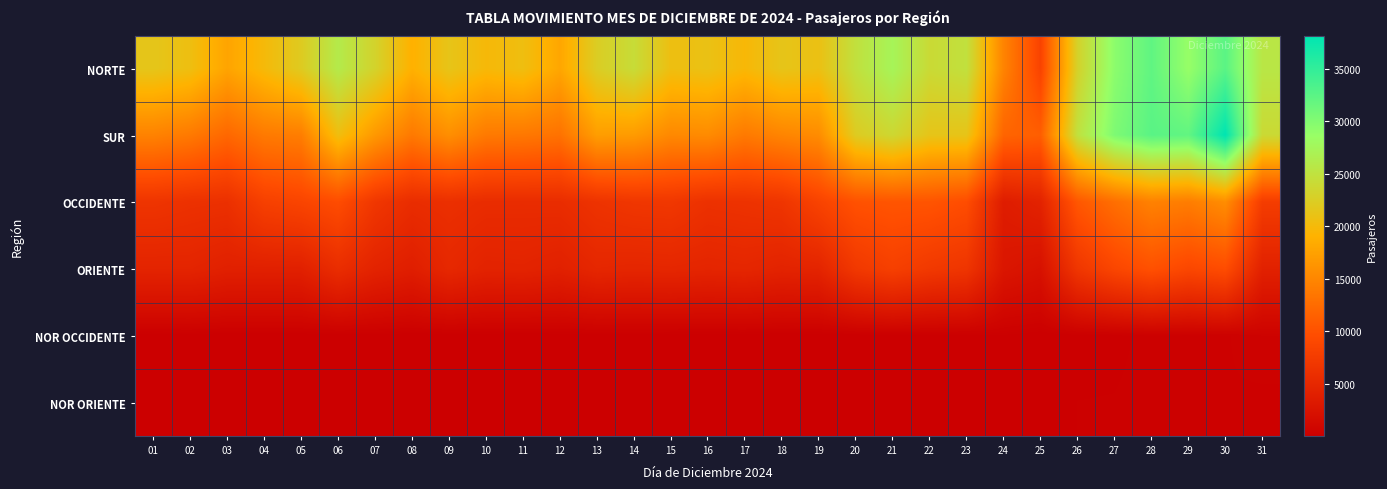

At which category is the sum across all series the highest?

30